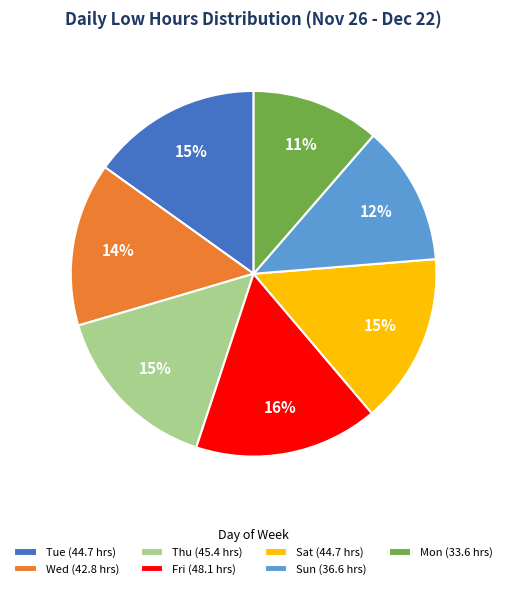

To the nearest percent, what is the difference between the largest and smallest slice percentages?

5%